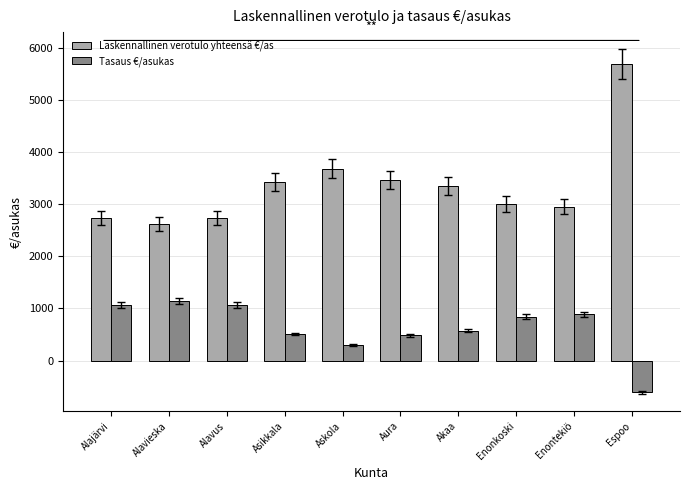

Rank the series by their average value, from highest to lowest.

Laskennallinen verotulo yhteensä €/as, Tasaus €/asukas